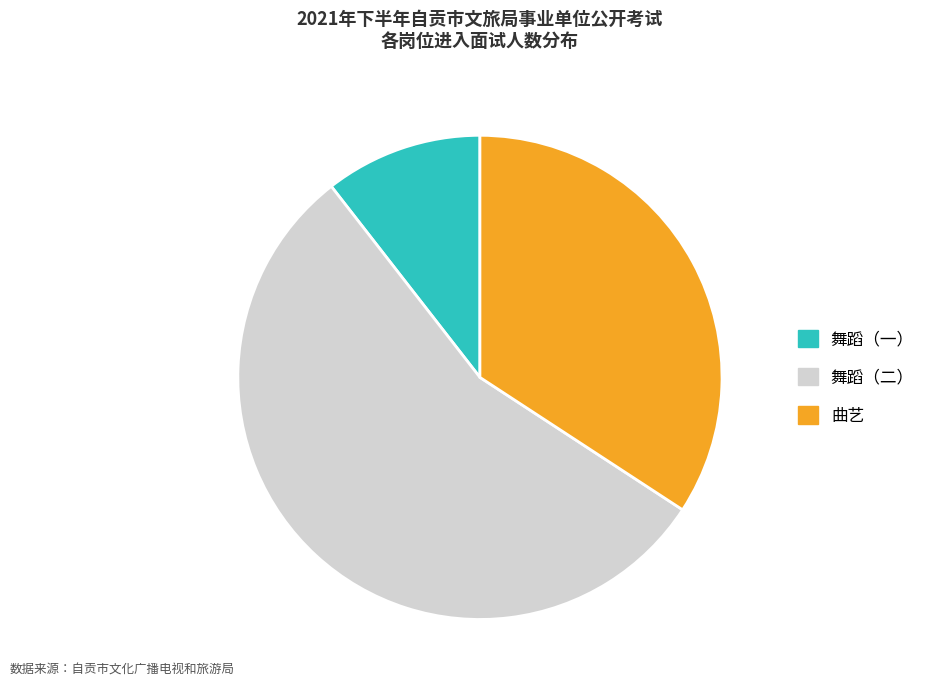

Does any single category account for the majority?

Yes